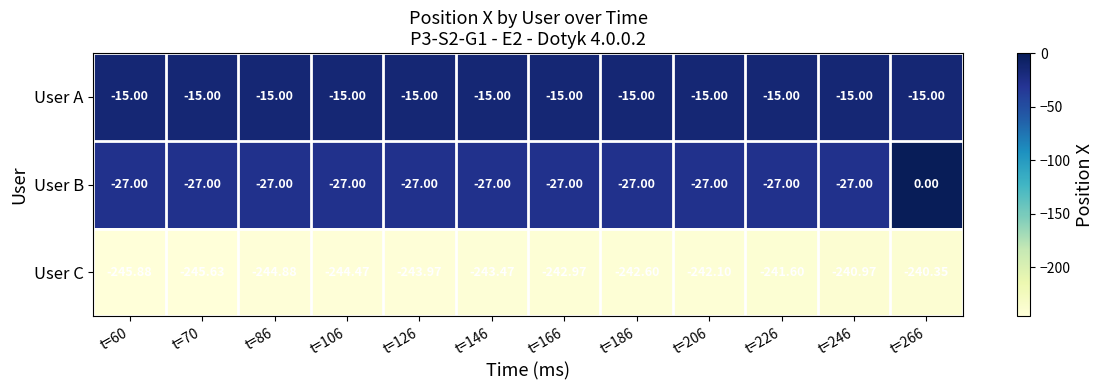

How many data points does each series have?

12